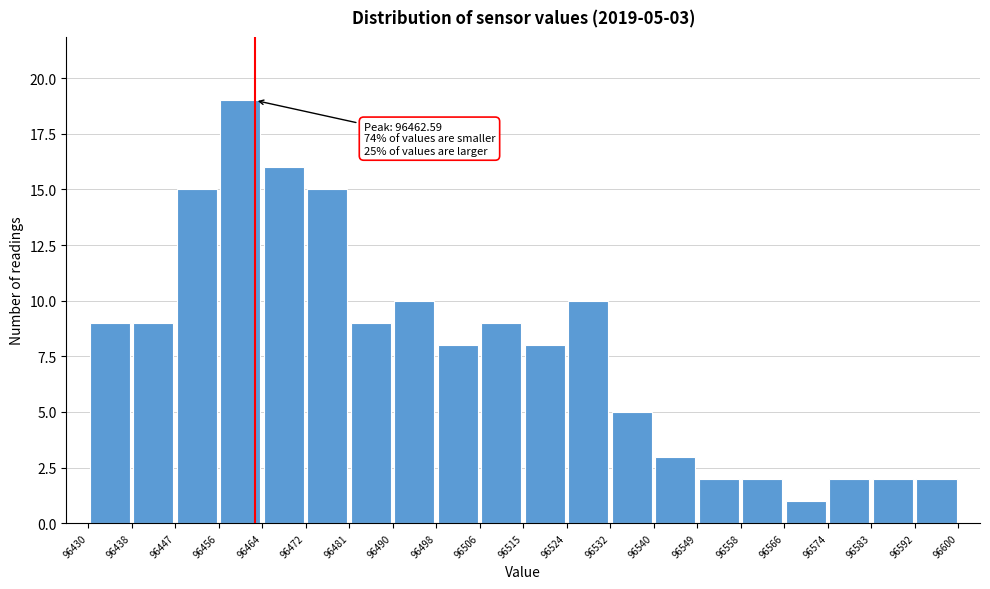

Which range on the x-axis has the tallest bar?

96456 to 96464